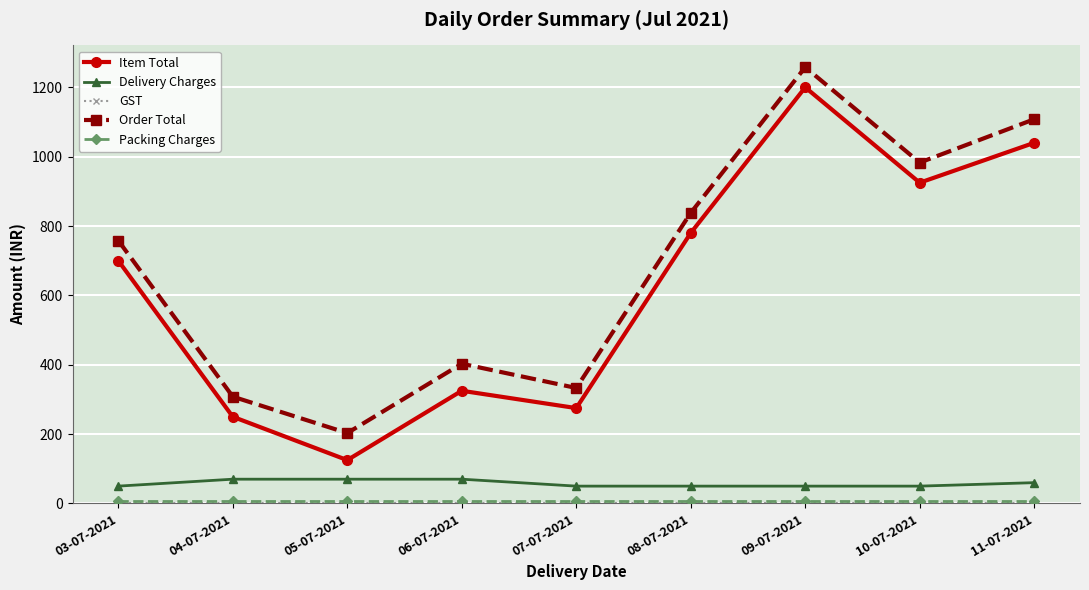

At which label is Item Total closest to 662?

03-07-2021